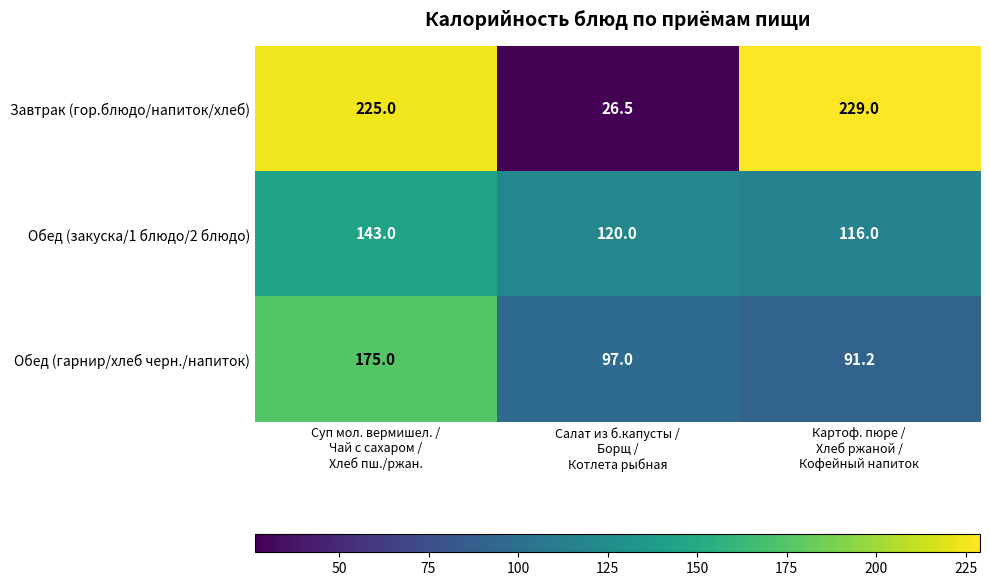

List the series in order of their peak value, lowest first.

Обед (закуска/1 блюдо/2 блюдо), Обед (гарнир/хлеб черн./напиток), Завтрак (гор.блюдо/напиток/хлеб)